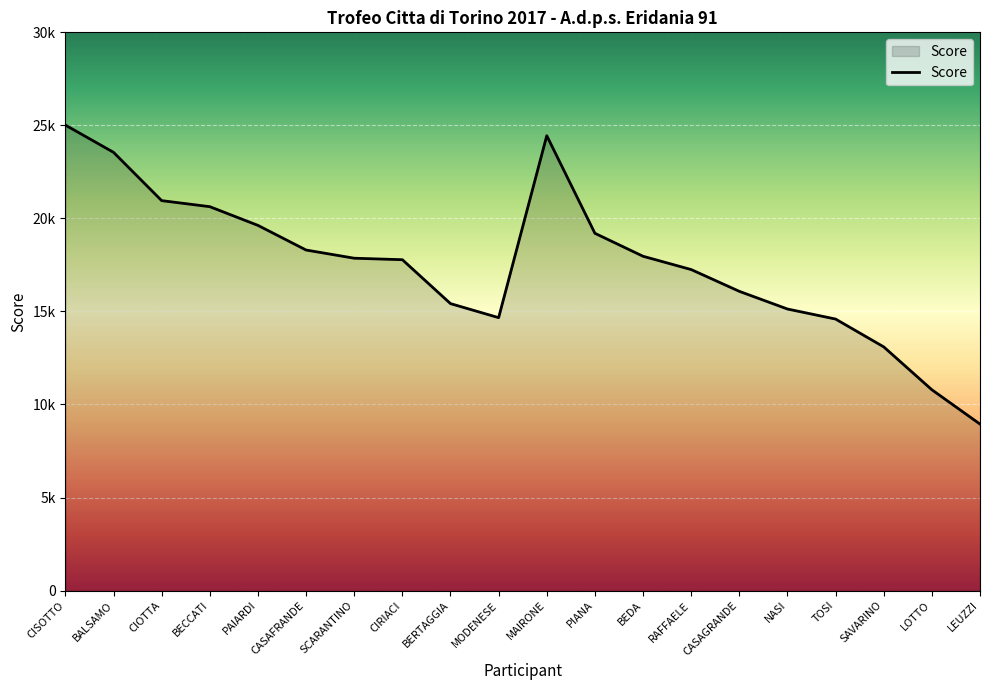

Which label corresponds to the smallest value in the chart?

LEUZZI